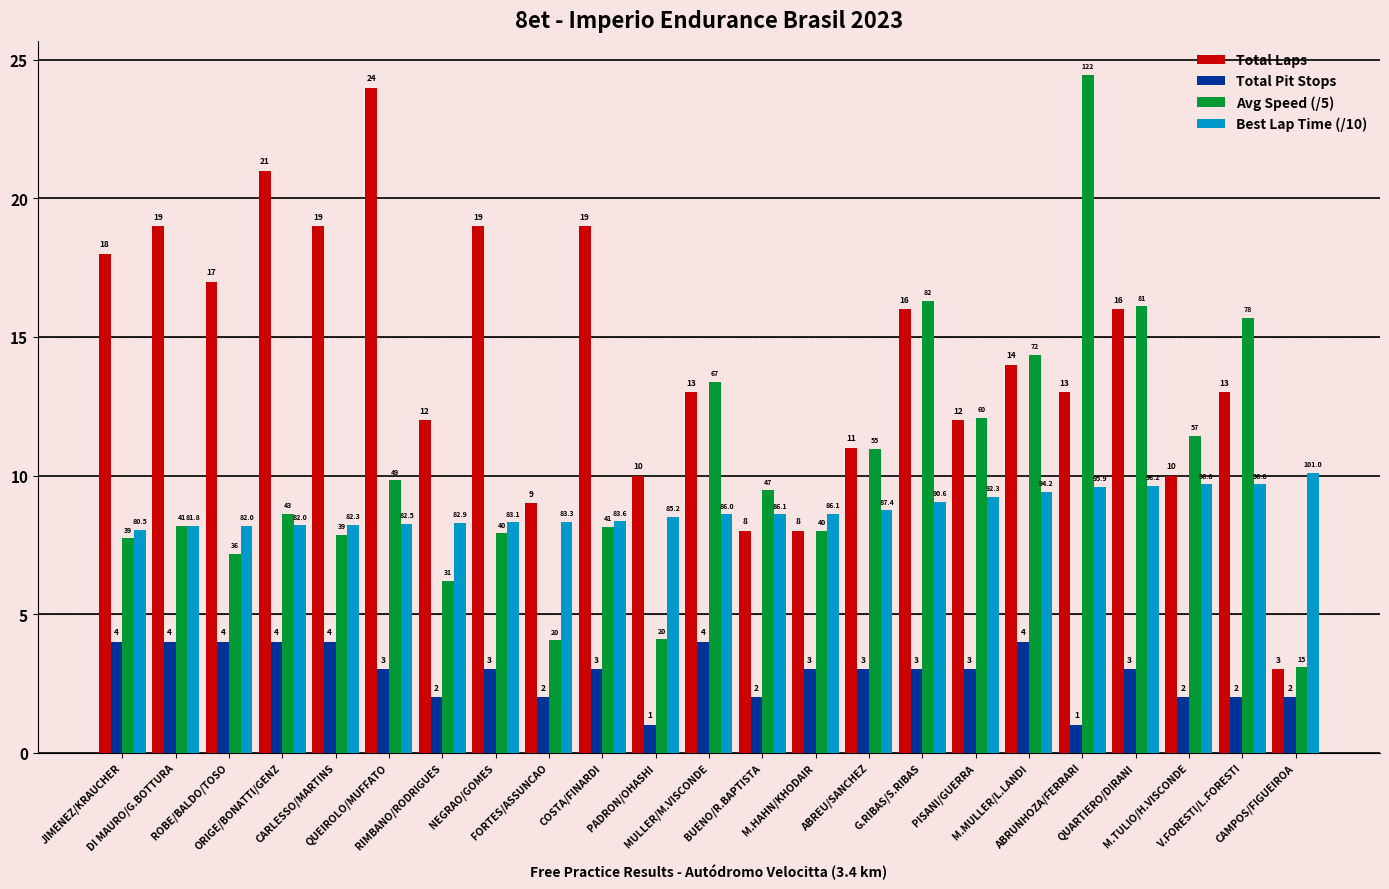

What is the maximum value shown in the chart?

24.5